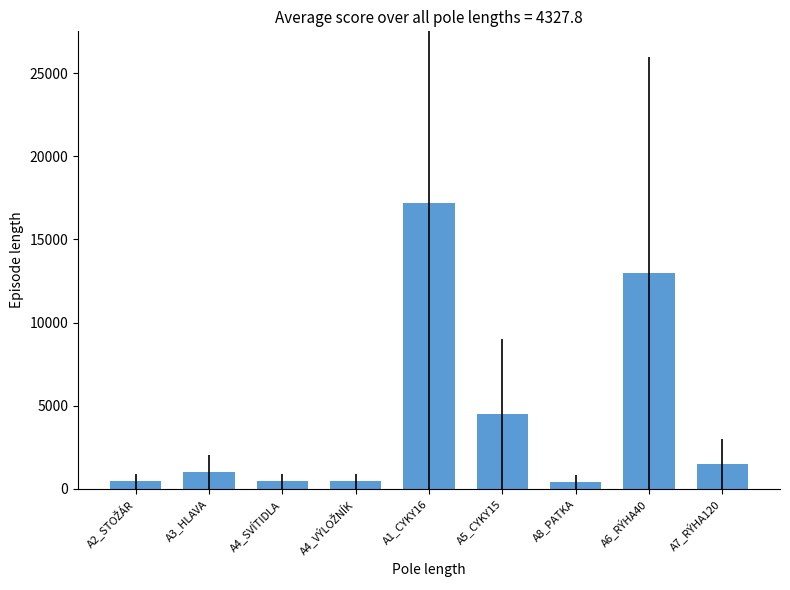

At which label is the value closest to 8800?

A6_RÝHA40